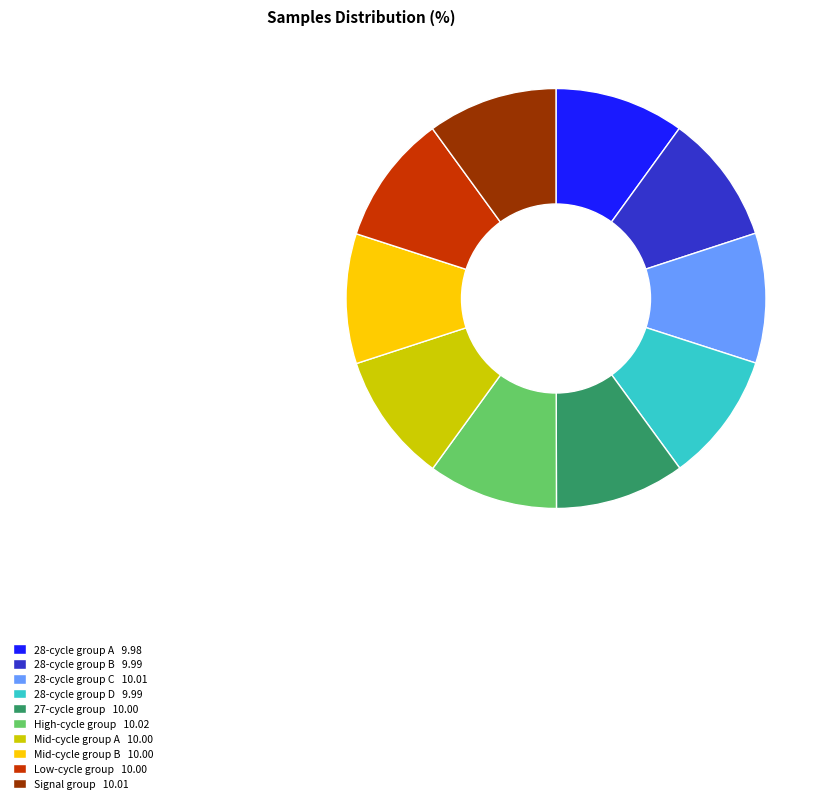

Combined, do Mid-cycle group A 10.00 and 28-cycle group C 10.01 account for over 50%?

No